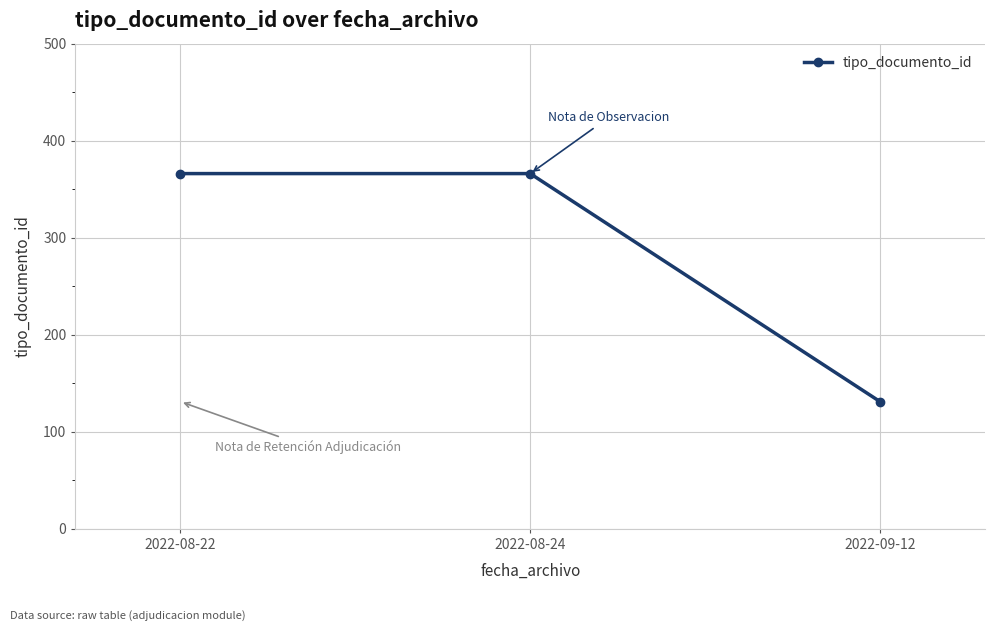

What is the label of the 2nd point from the right?

2022-08-24